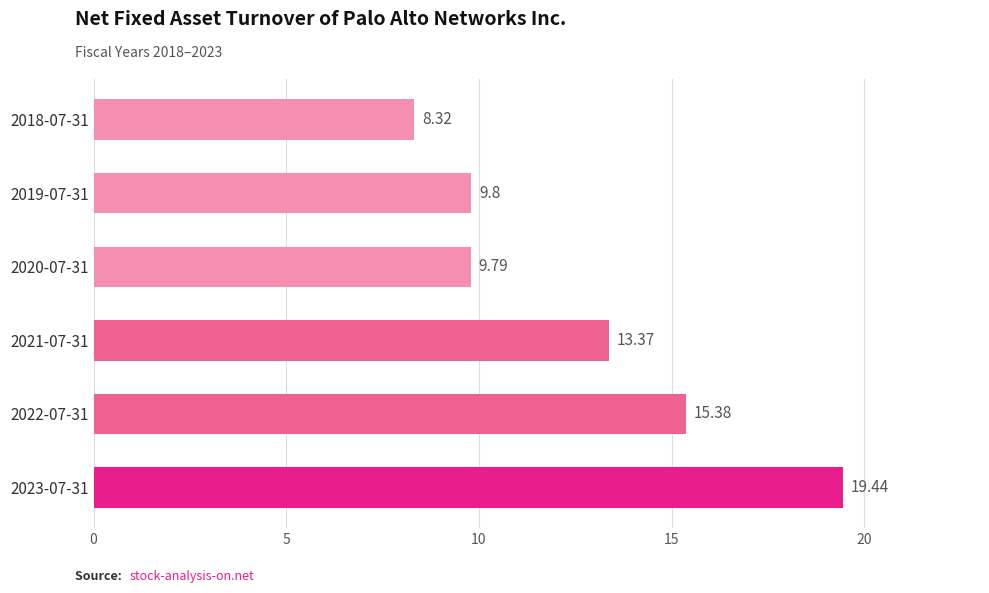

What is the sum of all values?

76.1